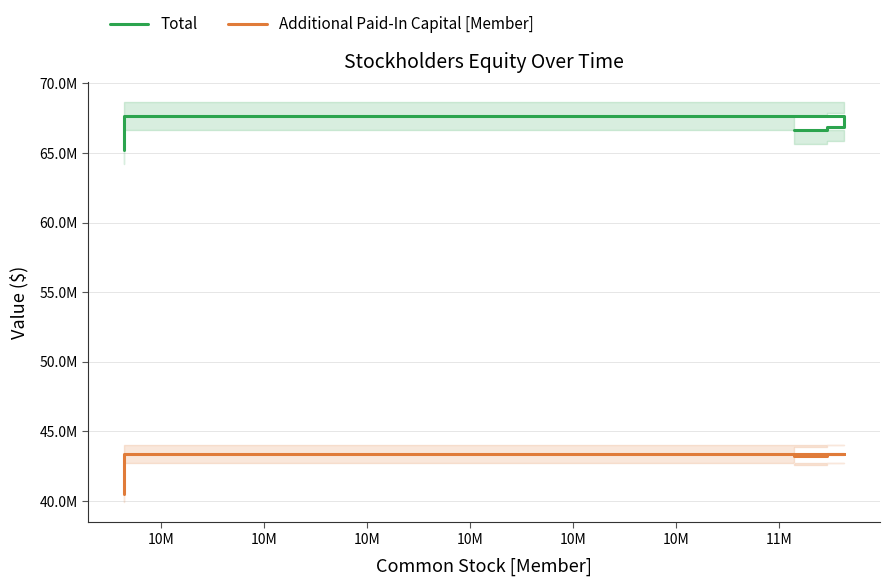

Which has a higher value, 10M or 10M?

10M